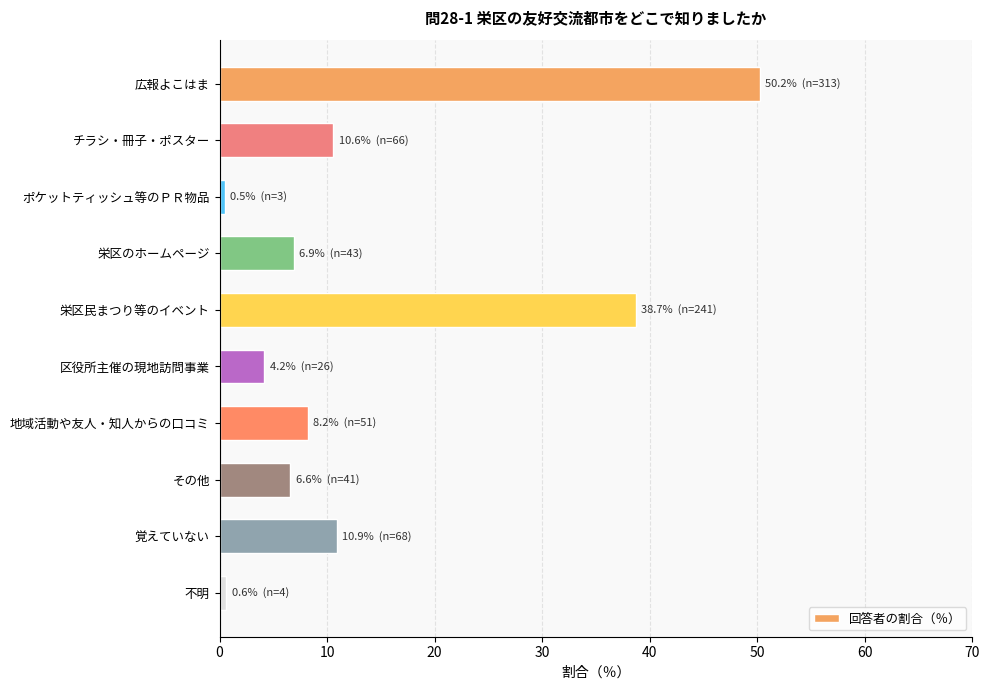

Between 覚えていない and 地域活動や友人・知人からの口コミ, which is larger?

覚えていない